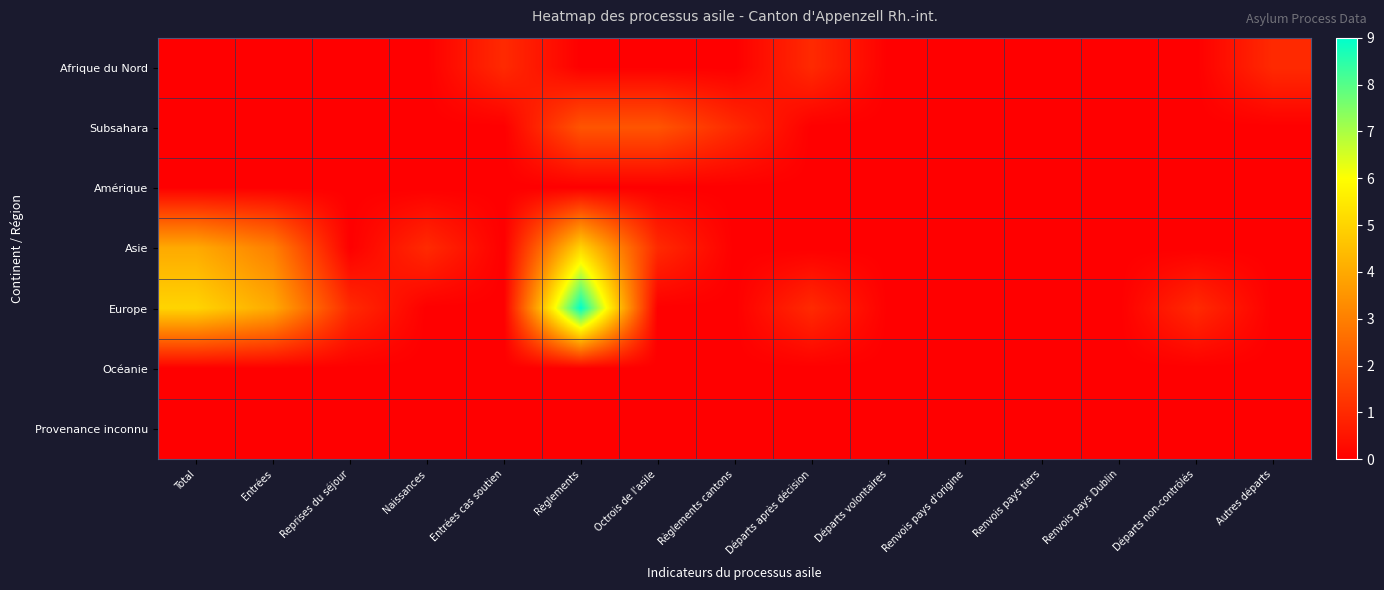

Reading left to right, transcribe all the data shown in this chart.

Afrique du Nord: Total=0	Entrées=0	Reprises du séjour=0	Naissances=0	Entrées cas soutien=1	Règlements=0	Octrois de l'asile=0	Règlements cantons=0	Départs après décision=1	Départs volontaires=0	Renvois pays d'origine=0	Renvois pays tiers=0	Renvois pays Dublin=0	Départs non-contrôlés=0	Autres départs=1
Subsahara: Total=0	Entrées=0	Reprises du séjour=0	Naissances=0	Entrées cas soutien=0	Règlements=2	Octrois de l'asile=2	Règlements cantons=1	Départs après décision=0	Départs volontaires=0	Renvois pays d'origine=0	Renvois pays tiers=0	Renvois pays Dublin=0	Départs non-contrôlés=0	Autres départs=0
Amérique: Total=0	Entrées=0	Reprises du séjour=0	Naissances=0	Entrées cas soutien=0	Règlements=0	Octrois de l'asile=0	Règlements cantons=0	Départs après décision=0	Départs volontaires=0	Renvois pays d'origine=0	Renvois pays tiers=0	Renvois pays Dublin=0	Départs non-contrôlés=0	Autres départs=0
Asie: Total=4	Entrées=3	Reprises du séjour=0	Naissances=1	Entrées cas soutien=0	Règlements=5	Octrois de l'asile=1	Règlements cantons=0	Départs après décision=0	Départs volontaires=0	Renvois pays d'origine=0	Renvois pays tiers=0	Renvois pays Dublin=0	Départs non-contrôlés=0	Autres départs=0
Europe: Total=5	Entrées=4	Reprises du séjour=1	Naissances=0	Entrées cas soutien=0	Règlements=9	Octrois de l'asile=0	Règlements cantons=0	Départs après décision=1	Départs volontaires=0	Renvois pays d'origine=0	Renvois pays tiers=0	Renvois pays Dublin=0	Départs non-contrôlés=1	Autres départs=0
Océanie: Total=0	Entrées=0	Reprises du séjour=0	Naissances=0	Entrées cas soutien=0	Règlements=0	Octrois de l'asile=0	Règlements cantons=0	Départs après décision=0	Départs volontaires=0	Renvois pays d'origine=0	Renvois pays tiers=0	Renvois pays Dublin=0	Départs non-contrôlés=0	Autres départs=0
Provenance inconnu: Total=0	Entrées=0	Reprises du séjour=0	Naissances=0	Entrées cas soutien=0	Règlements=0	Octrois de l'asile=0	Règlements cantons=0	Départs après décision=0	Départs volontaires=0	Renvois pays d'origine=0	Renvois pays tiers=0	Renvois pays Dublin=0	Départs non-contrôlés=0	Autres départs=0